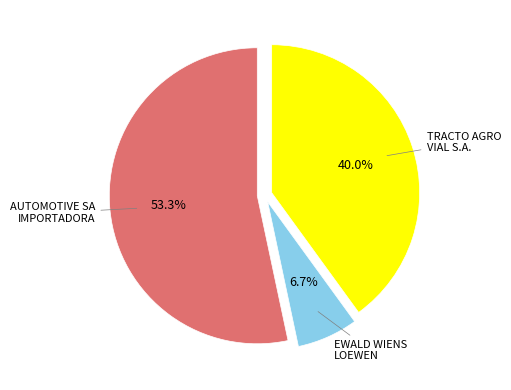

To the nearest percent, what is the average slice percentage?

33%